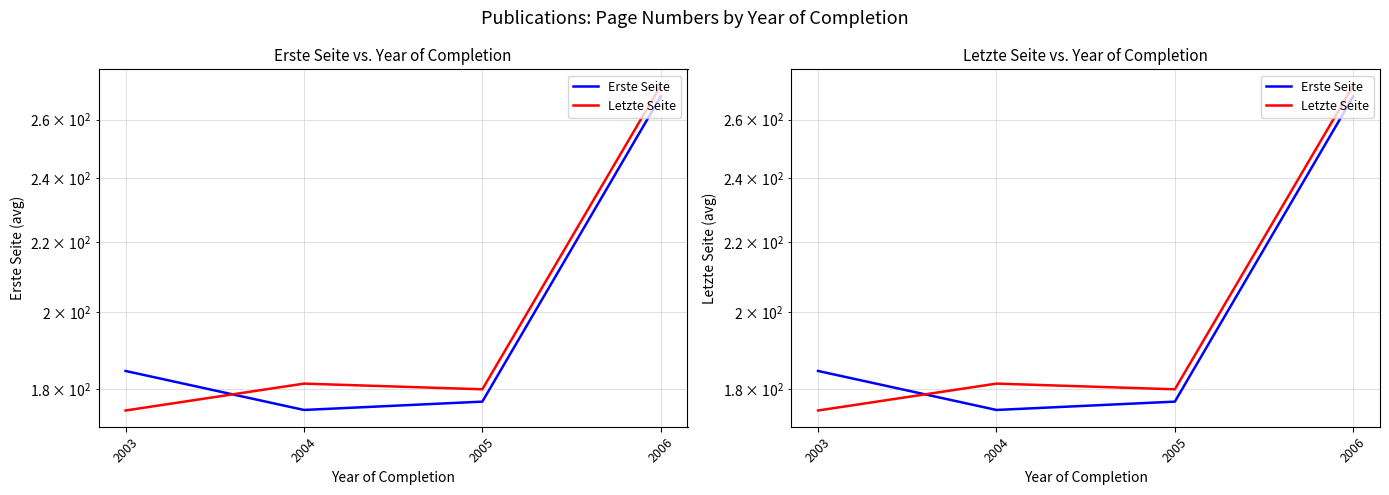

Which series has the largest total across all categories?

Letzte Seite